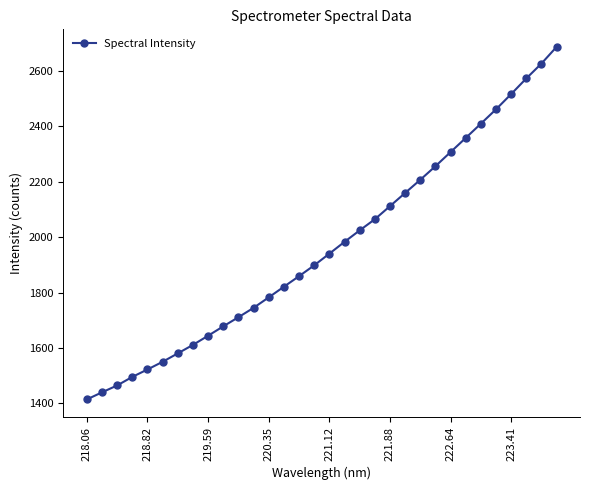

Is this an area chart (filled region under the line)?

No